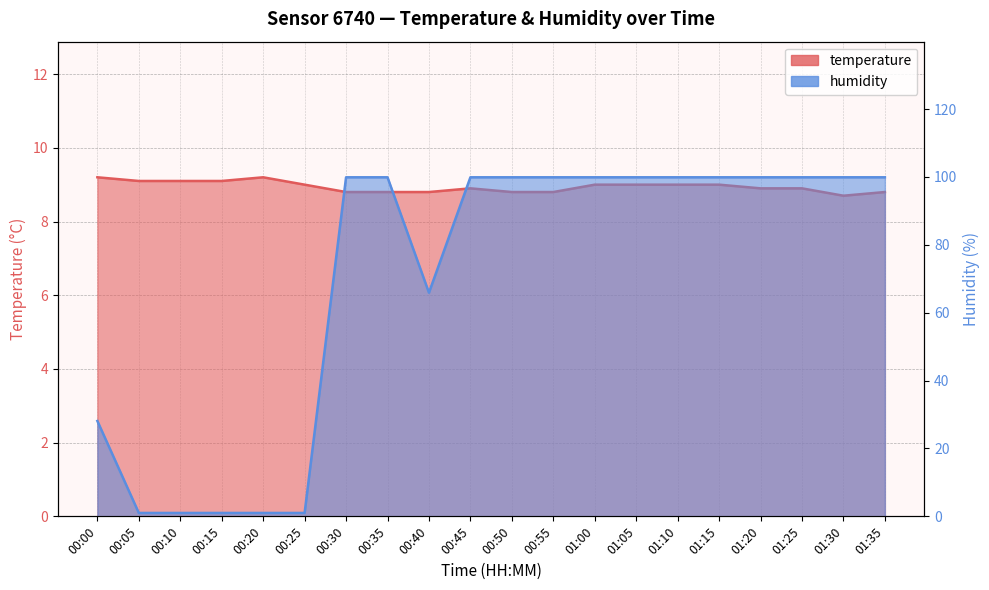

Reading left to right, transcribe all the data shown in this chart.

temperature: 00:00=9.2	00:05=9.1	00:10=9.1	00:15=9.1	00:20=9.2	00:25=9.0	00:30=8.8	00:35=8.8	00:40=8.8	00:45=8.9	00:50=8.8	00:55=8.8	01:00=9.0	01:05=9.0	01:10=9.0	01:15=9.0	01:20=8.9	01:25=8.9	01:30=8.7	01:35=8.8
humidity: 00:00=28.1	00:05=1.0	00:10=1.0	00:15=1.0	00:20=1.0	00:25=1.0	00:30=99.9	00:35=99.9	00:40=65.9	00:45=99.9	00:50=99.9	00:55=99.9	01:00=99.9	01:05=99.9	01:10=99.9	01:15=99.9	01:20=99.9	01:25=99.9	01:30=99.9	01:35=99.9